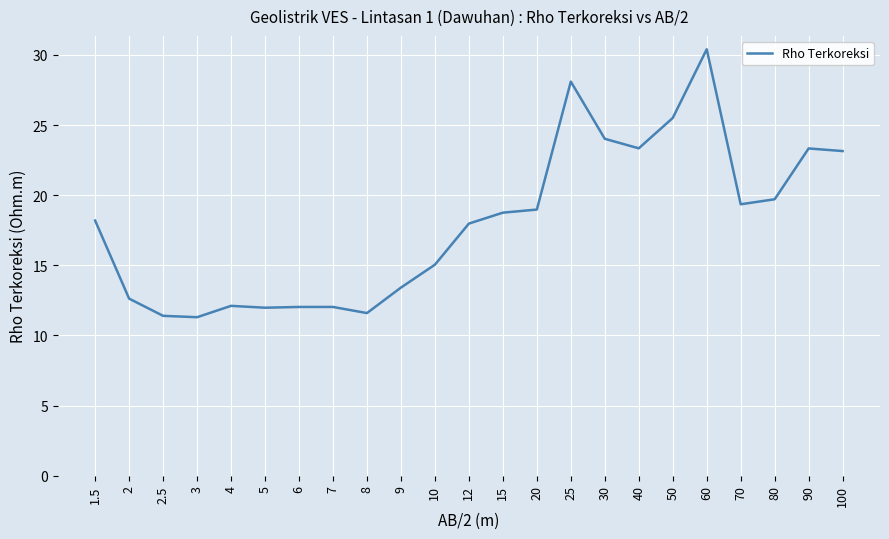

Which has a higher value, 80 or 12?

80